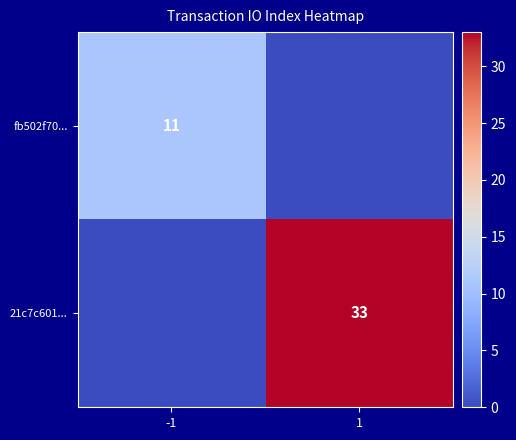

Is it true that fb502f70... equals 11 at -1?

True